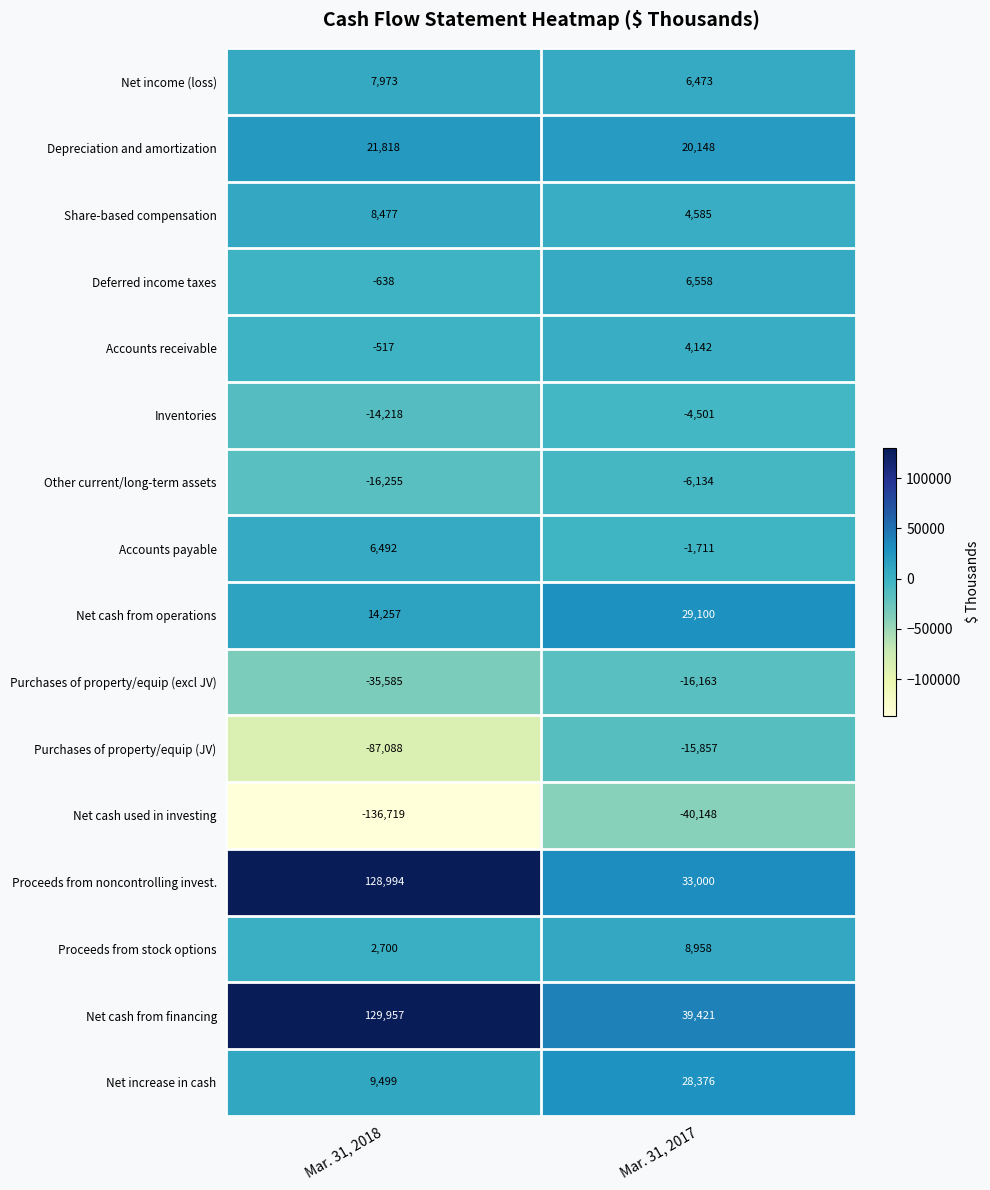

How many data points does each series have?

2